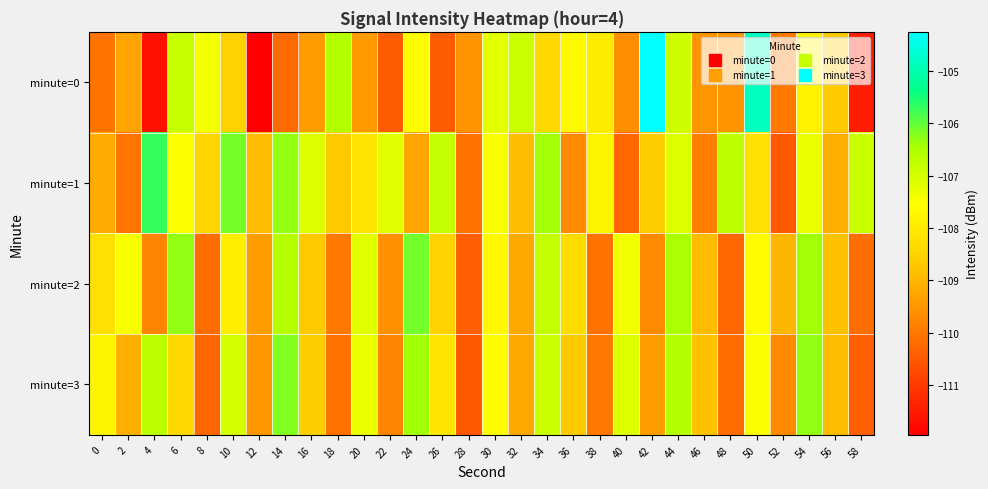

Which series has the largest total across all categories?

minute=1